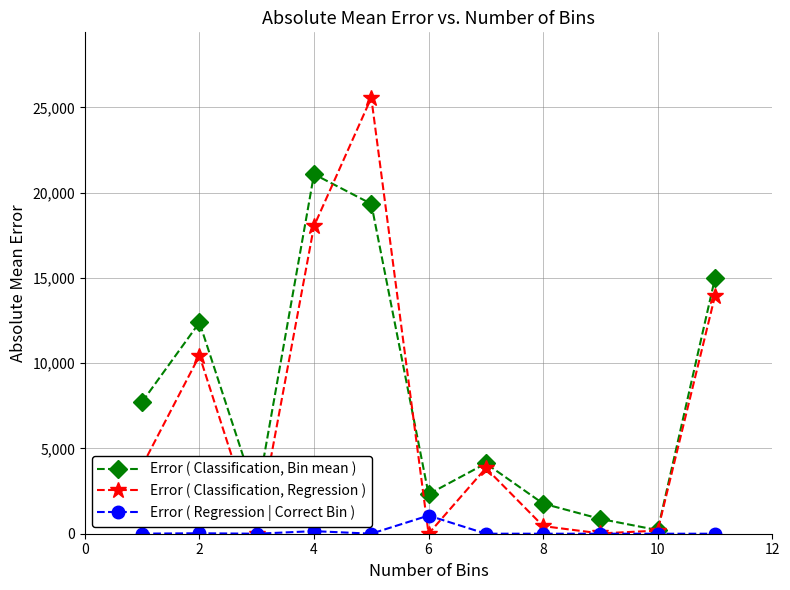

What is the difference between the second highest and second lowest values in the Error ( Classification, Regression ) series?

18041.0